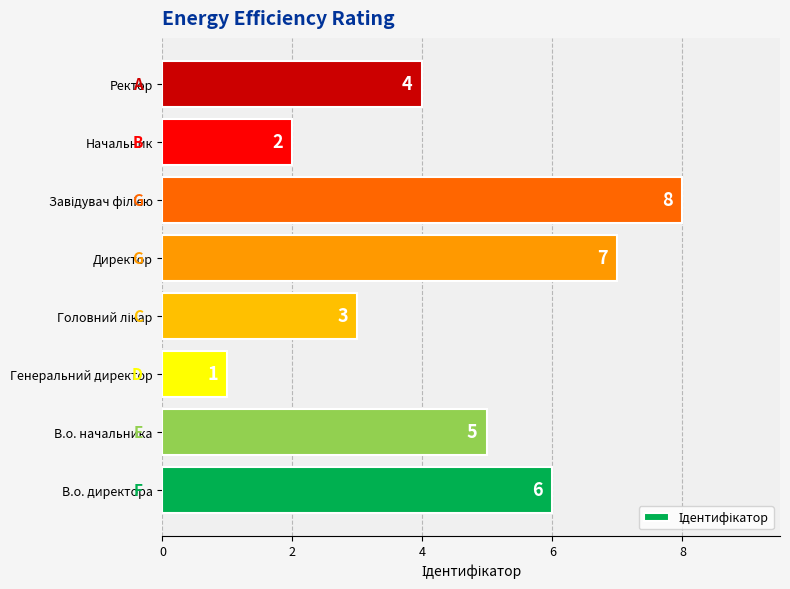

Does the chart contain stacked bars?

No